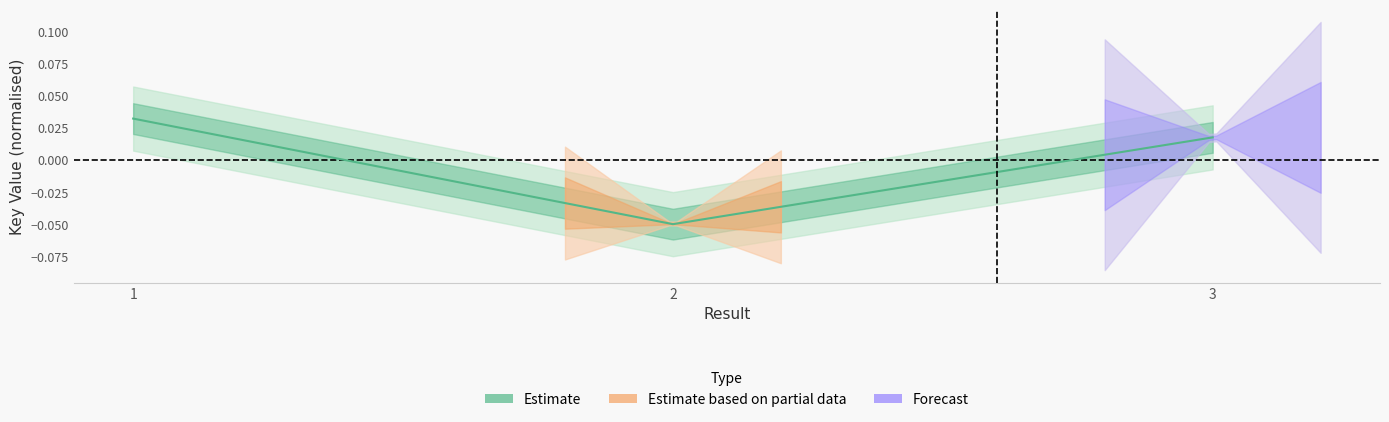

How many lines are shown in the chart?

1